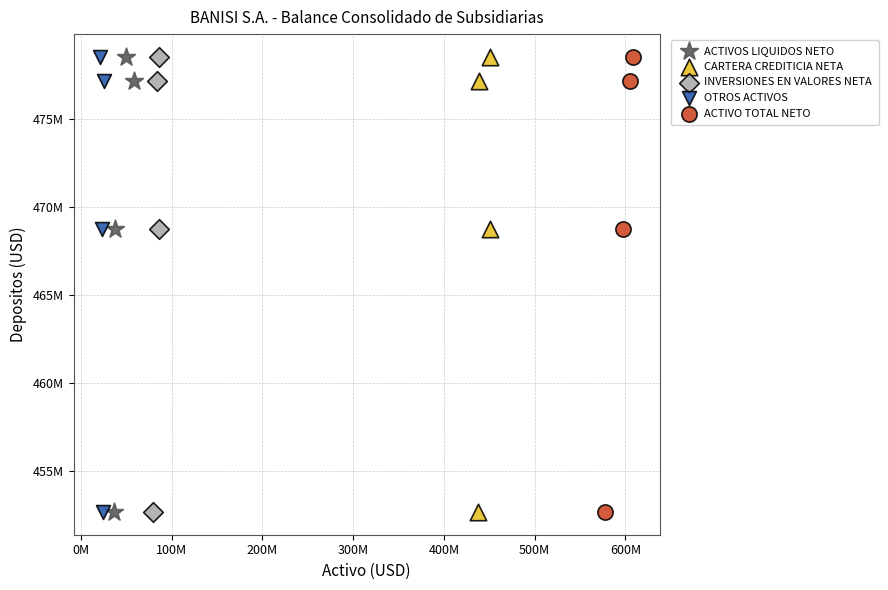

What are all the series names shown in the legend?

ACTIVOS LIQUIDOS NETO, CARTERA CREDITICIA NETA, INVERSIONES EN VALORES NETA, OTROS ACTIVOS, ACTIVO TOTAL NETO